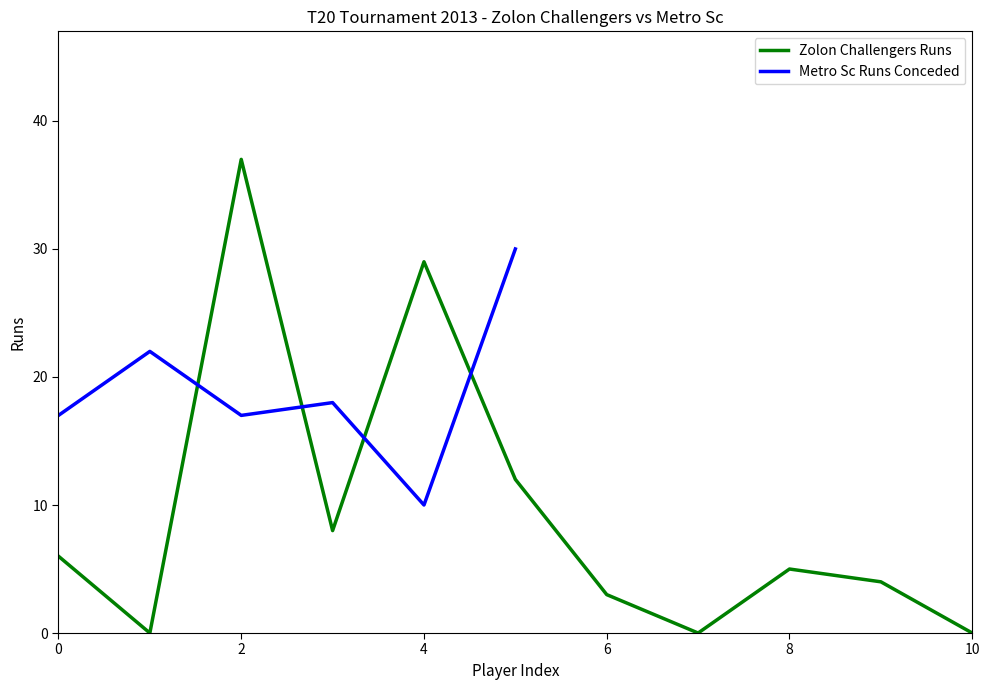

How many points are higher than both their immediate neighbors (excluding endpoints)?

3